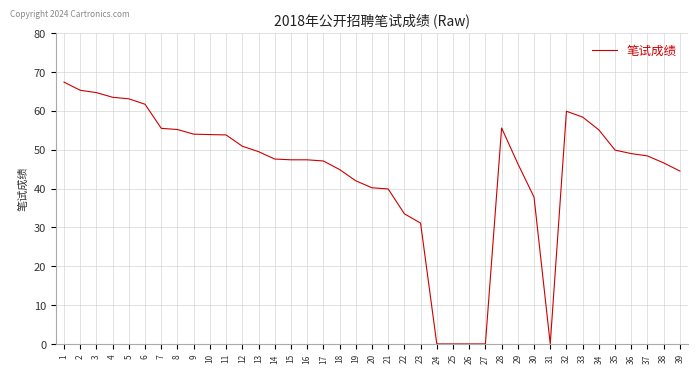

How many lines are shown in the chart?

1